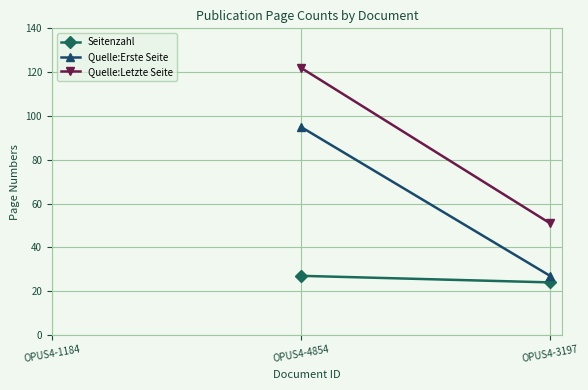

The Seitenzahl series shows 38 at OPUS4-3197. True or false?

False